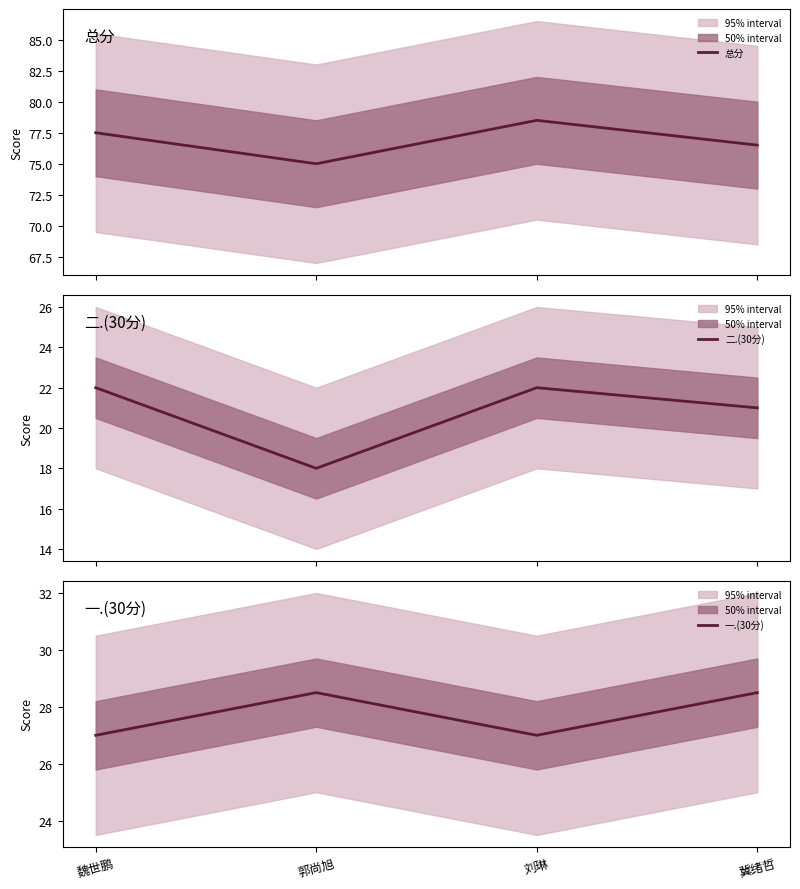

What is the lowest value of the 一.(30分) series?

27.0